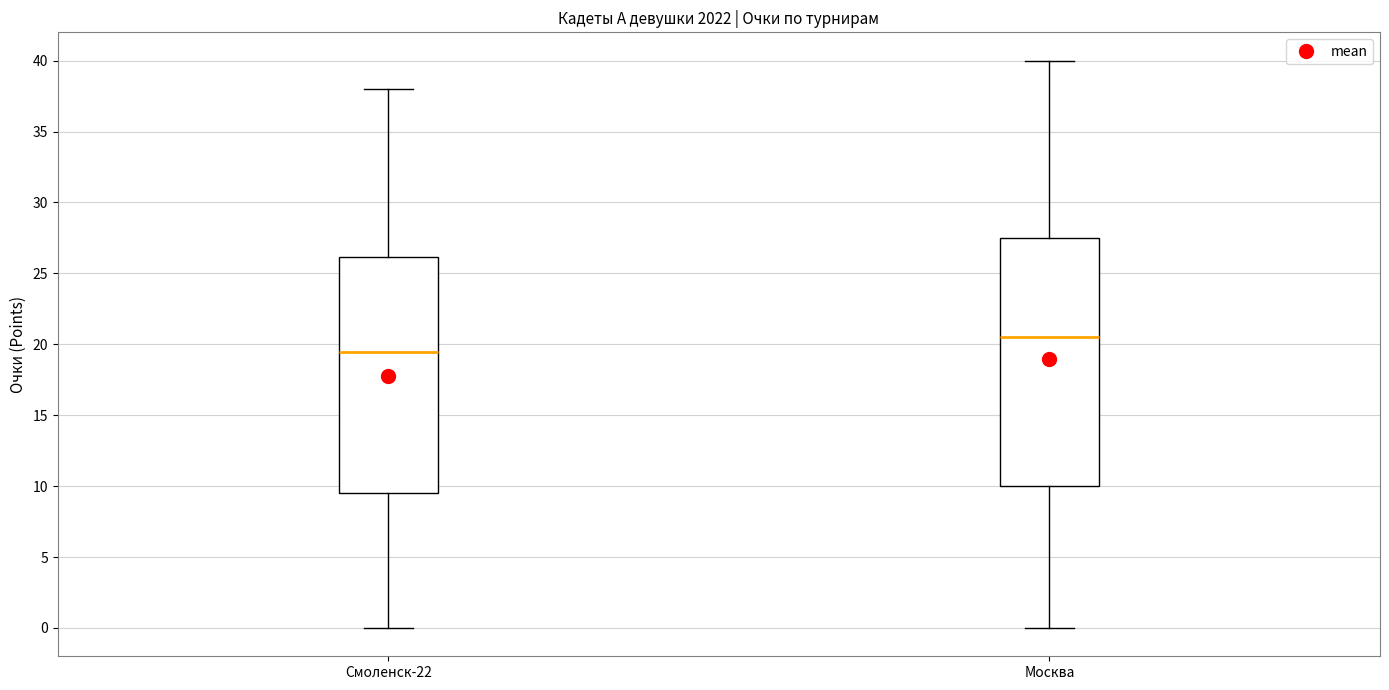

Which box's median line is the lowest?

Смоленск-22